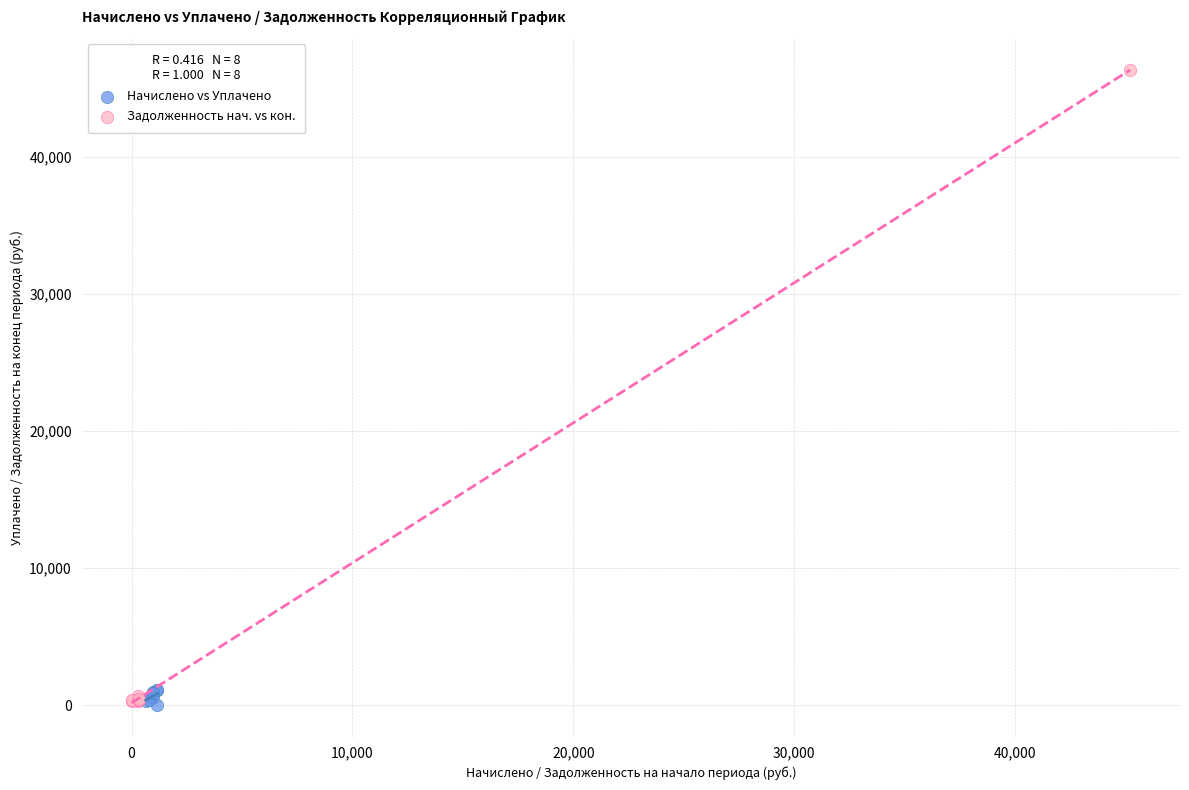

Which series reaches the maximum Y coordinate?

Задолженность нач. vs кон.